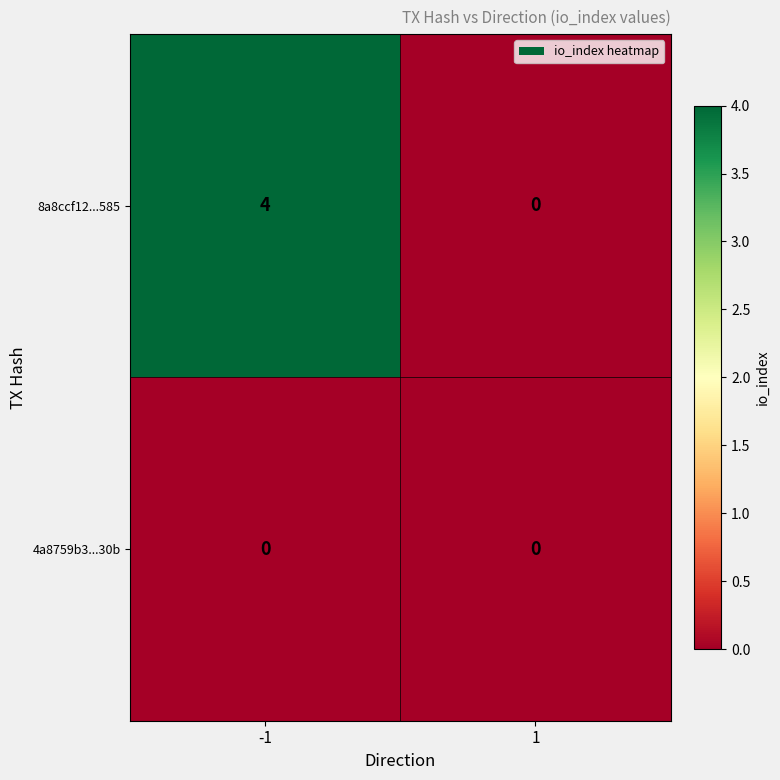

Reading left to right, list all the values displayed in this chart.

8a8ccf12...585: 4	0
4a8759b3...30b: 0	0